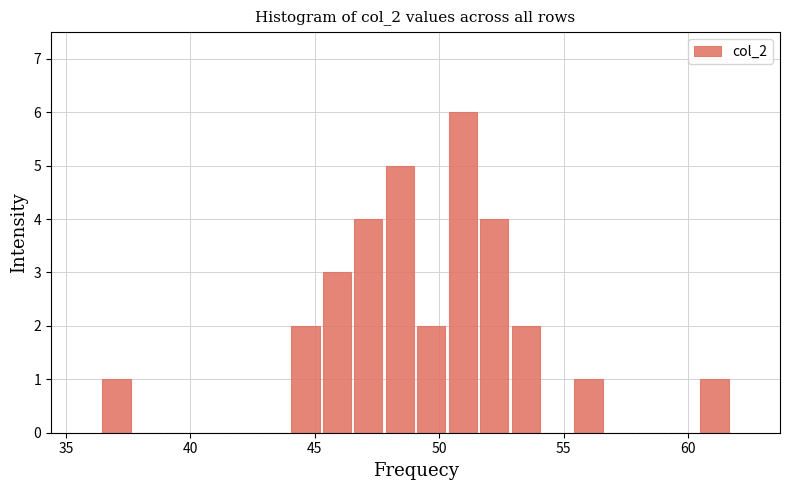

Around what value on the x-axis is the tallest bar? Give the approximate position of its centre, as read against the axis.

51.0